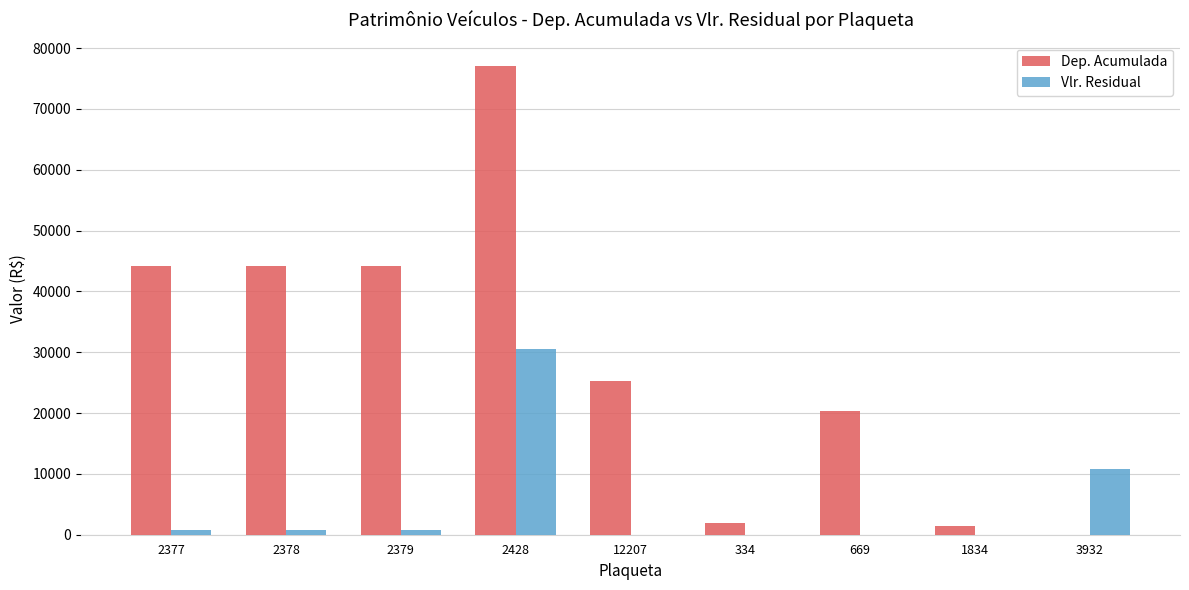

How many categories are shown in the chart?

9